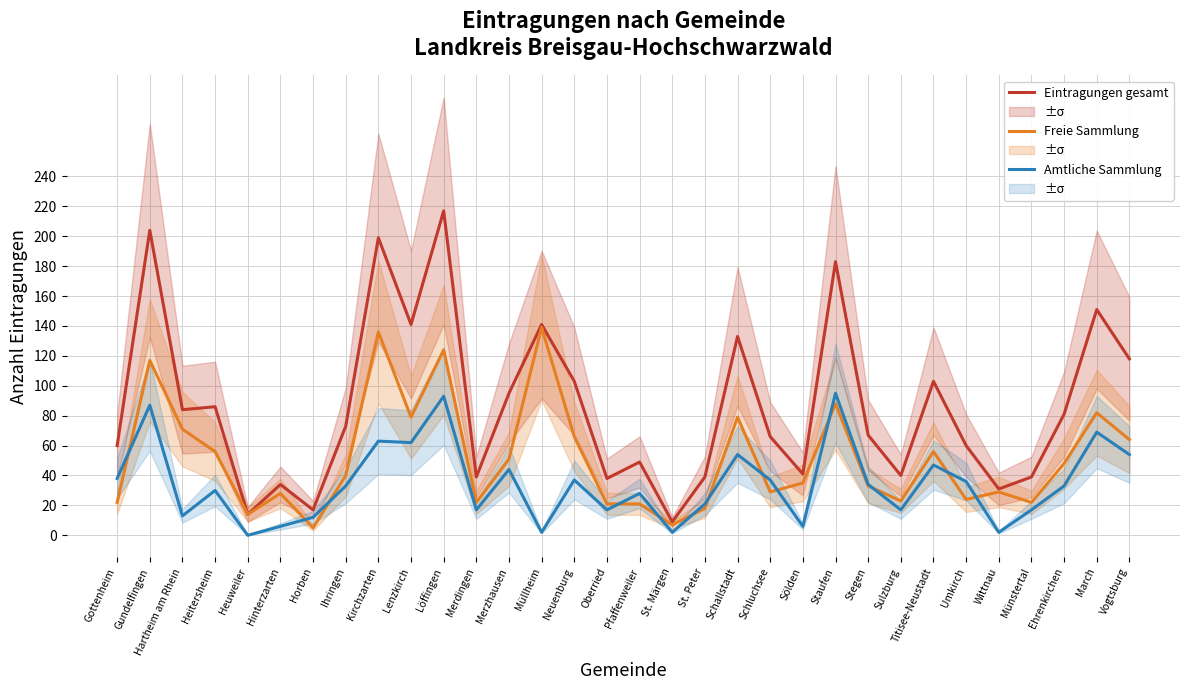

List the series in order of their overall mean, highest first.

Eintragungen gesamt, Freie Sammlung, Amtliche Sammlung